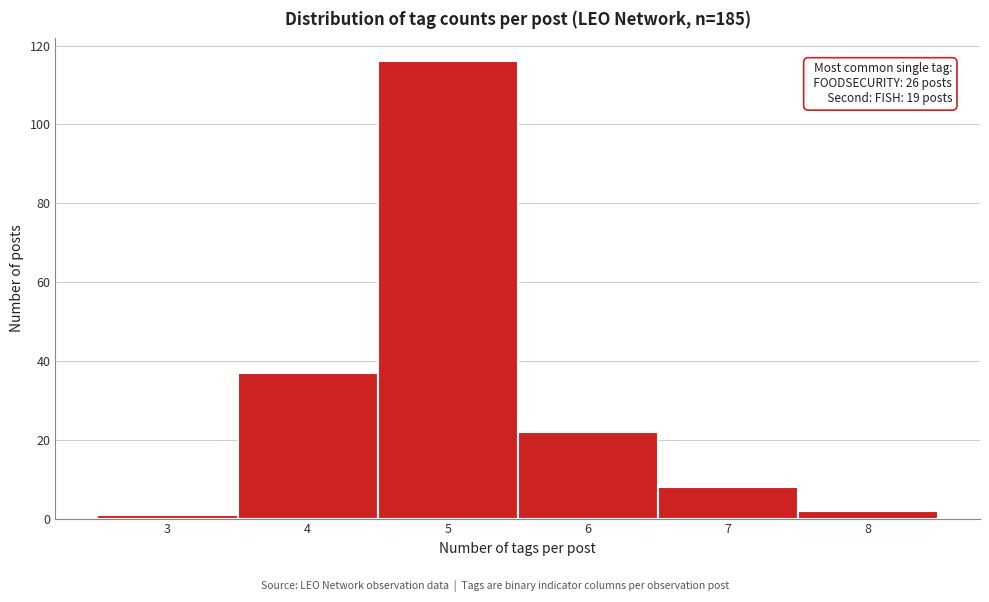

Which range on the x-axis has the tallest bar?

4.5 to 5.5